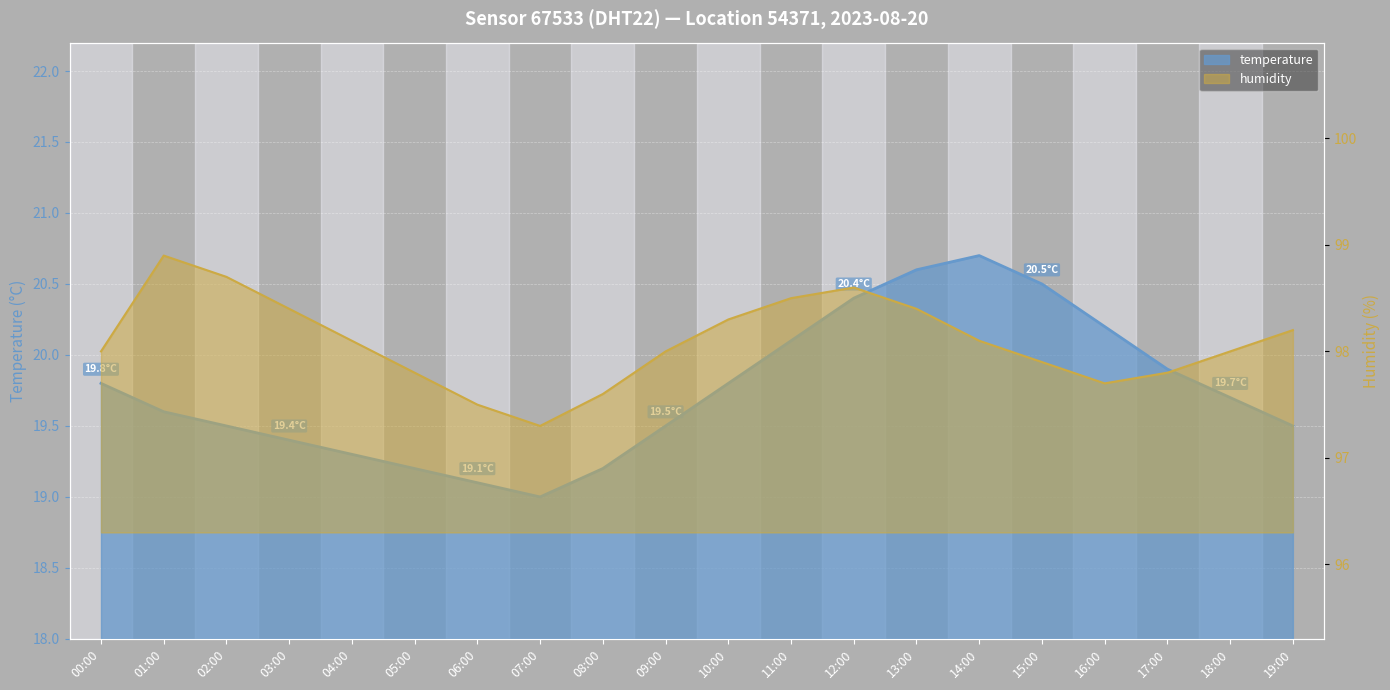

At which category does temperature reach its first local peak?

14:00